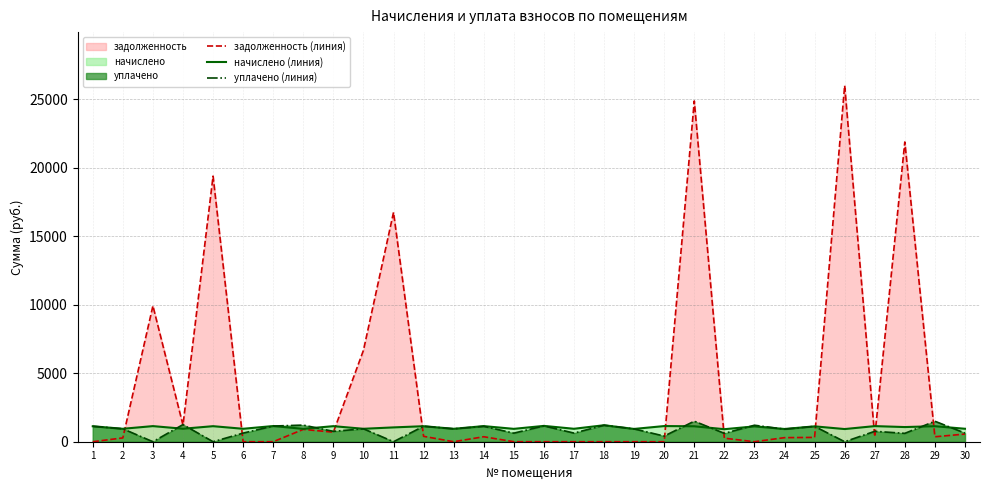

How many times do задолженность (линия) and начислено (линия) cross each other?

10